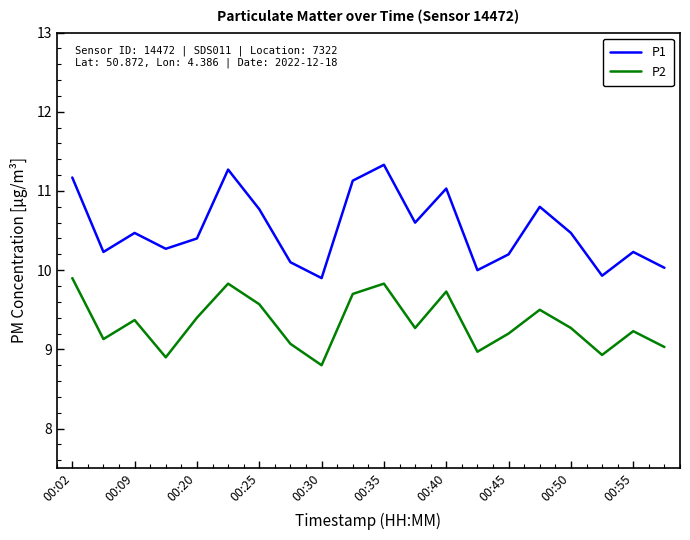

What are all the series names shown in the legend?

P1, P2